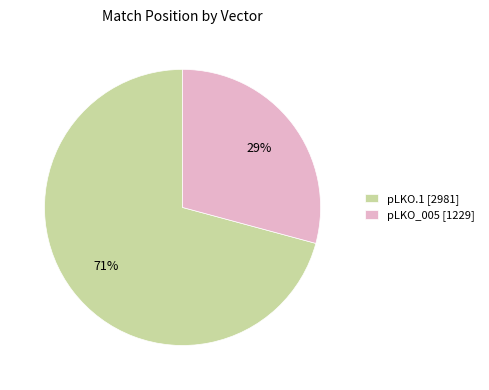

Is there a majority slice in this chart?

Yes